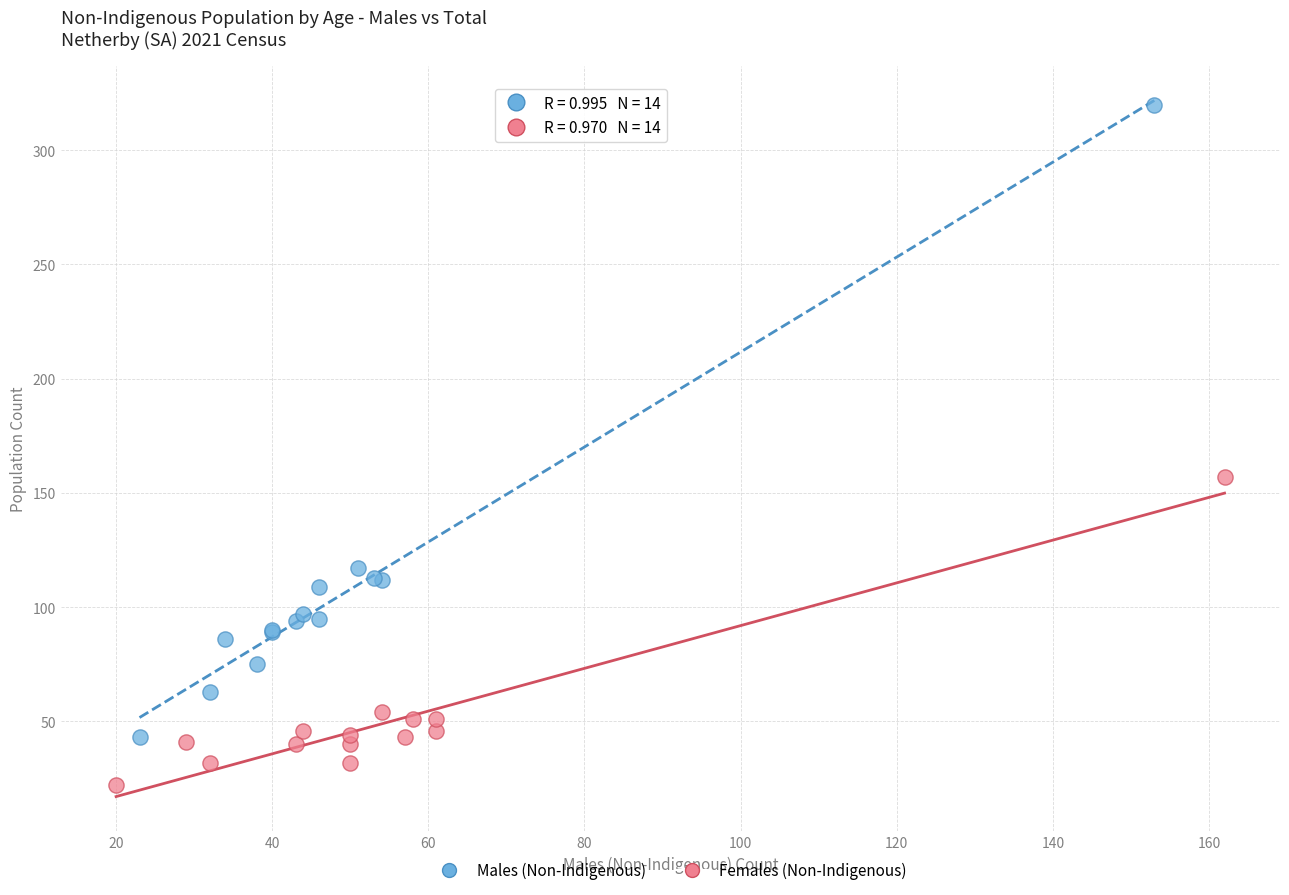

Which series contains the highest Y value?

Males (Non-Indigenous)